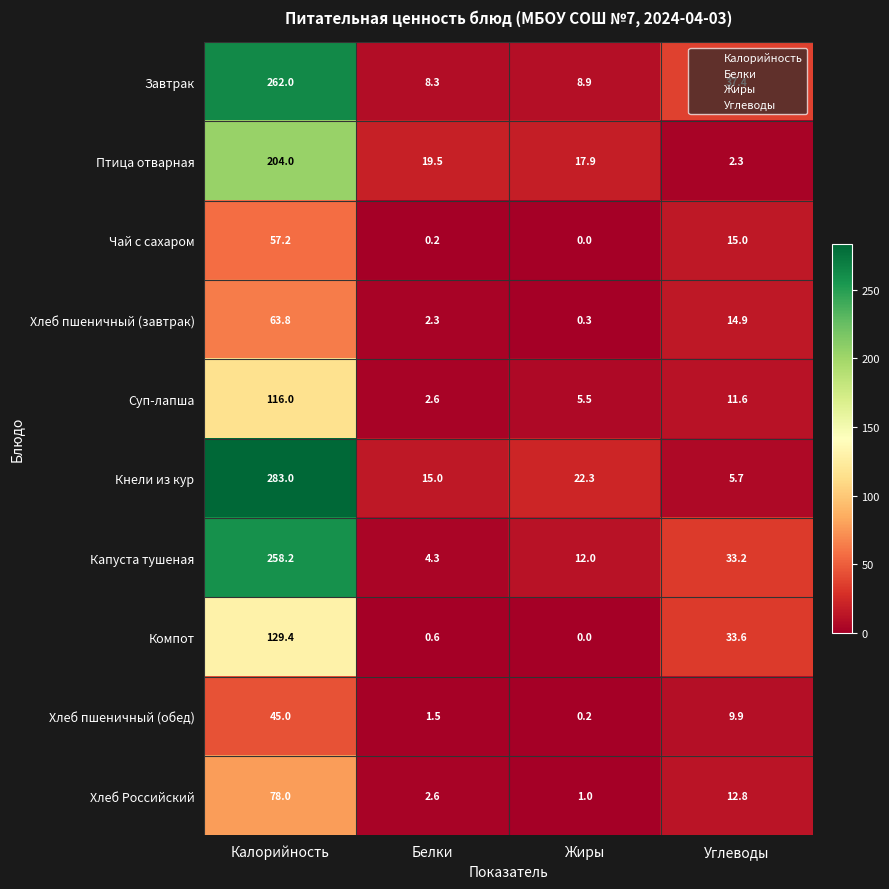

Between Калорийность and Углеводы, which series saw the biggest shift?

Кнели из кур